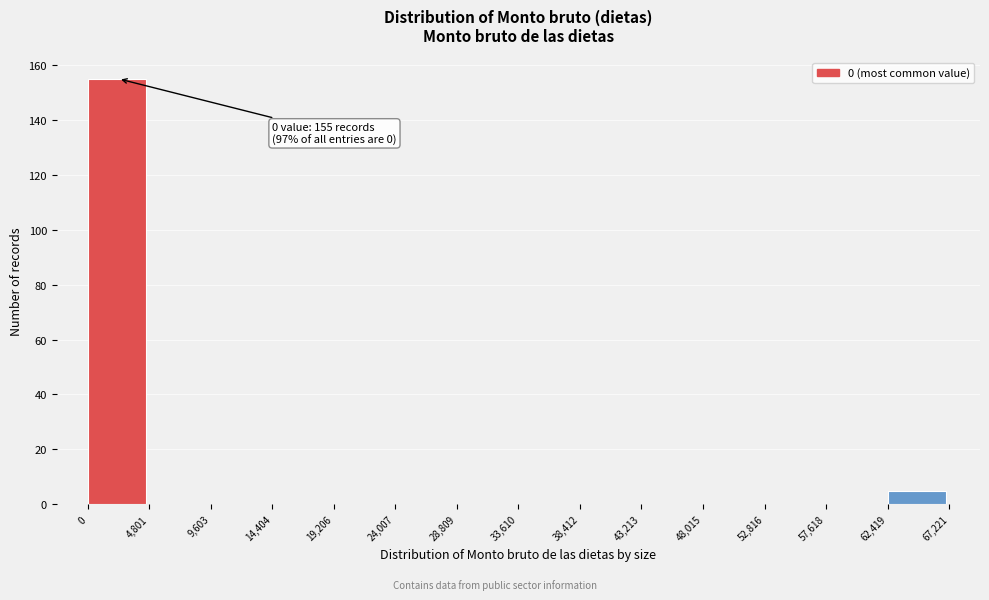

Over which range of the x-axis is the bar tallest?

0 to 4,801